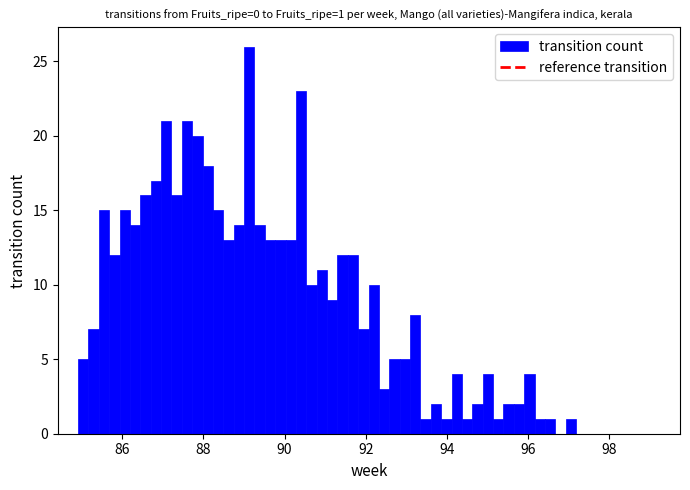

Around what value on the x-axis is the tallest bar? Give the approximate position of its centre, as read against the axis.

89.2